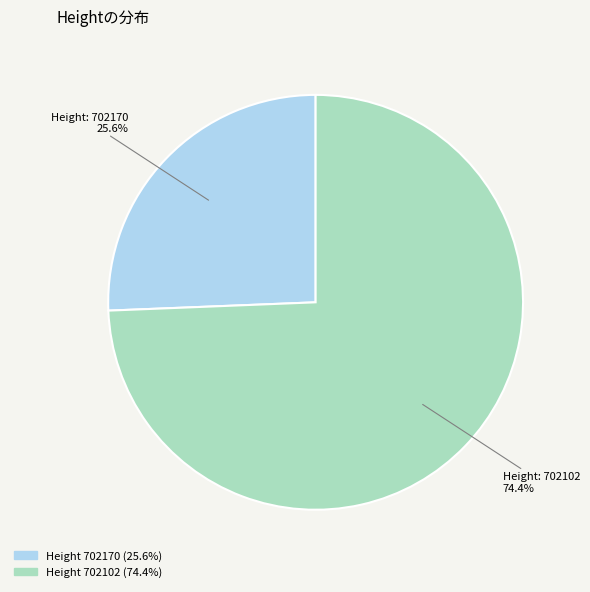

Is there any slice that represents more than half of the pie?

Yes